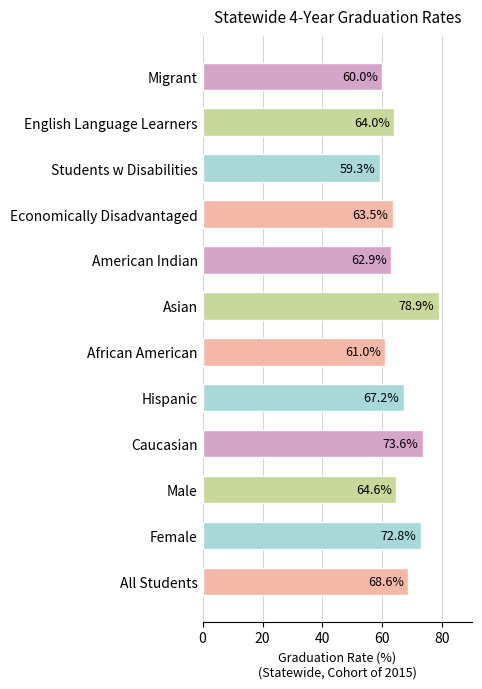

Reading bottom to top, list all the values displayed in this chart.

All Students=68.6	Female=72.8	Male=64.6	Caucasian=73.6	Hispanic=67.2	African American=61.0	Asian=78.9	American Indian=62.9	Economically Disadvantaged=63.5	Students w Disabilities=59.3	English Language Learners=64.0	Migrant=60.0